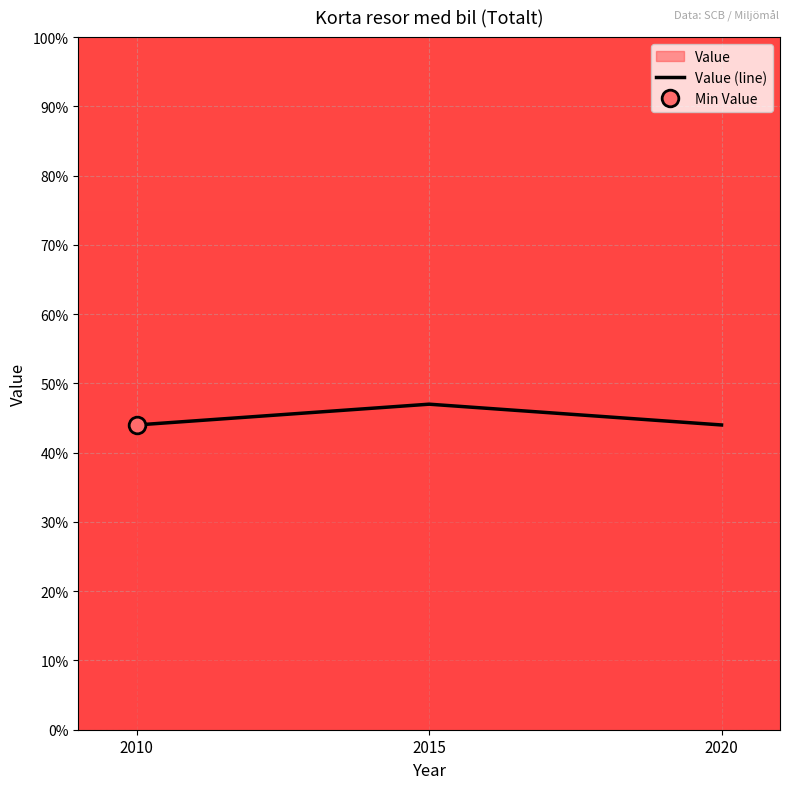

Which has a higher value, 2020 or 2010?

2020